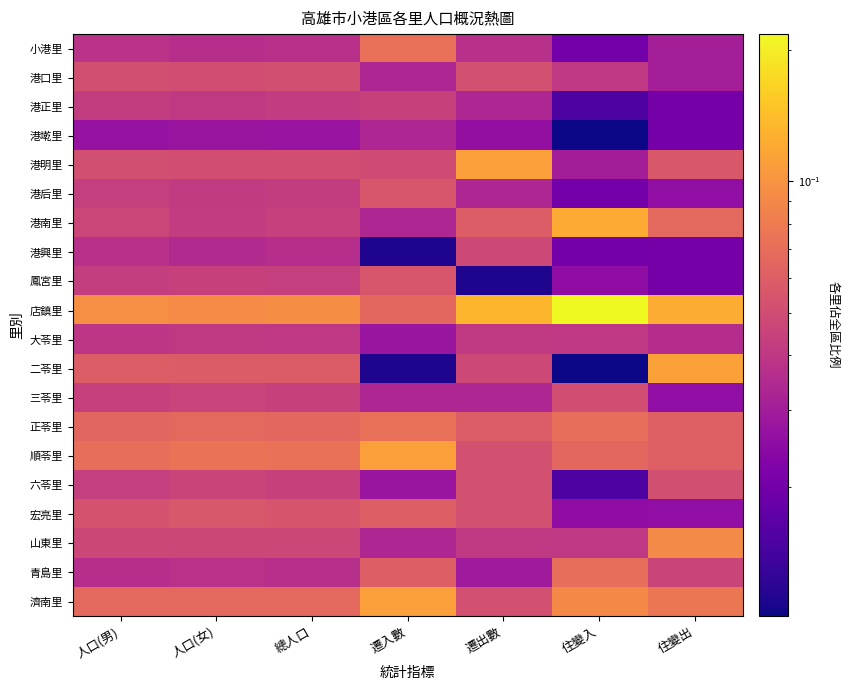

Between 遷入數 and 遷出數, which is larger?

遷入數